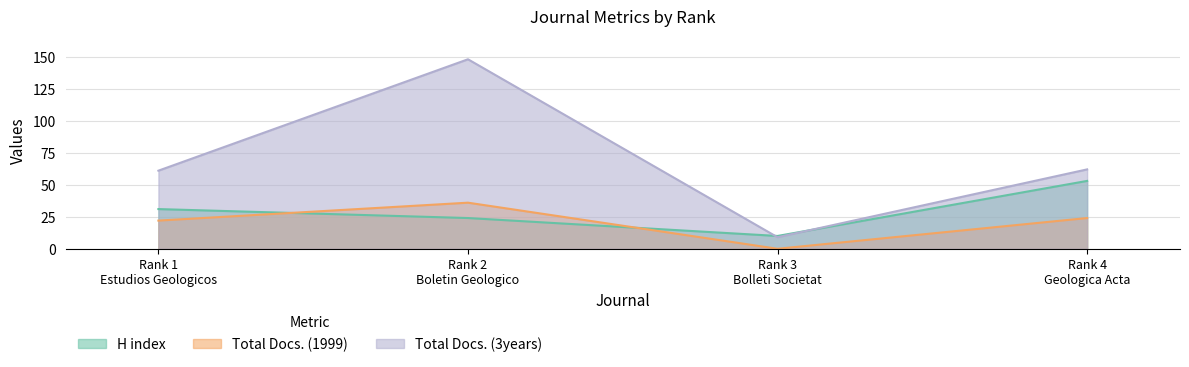

True or false: H index has more than 2 interior local peaks.

False